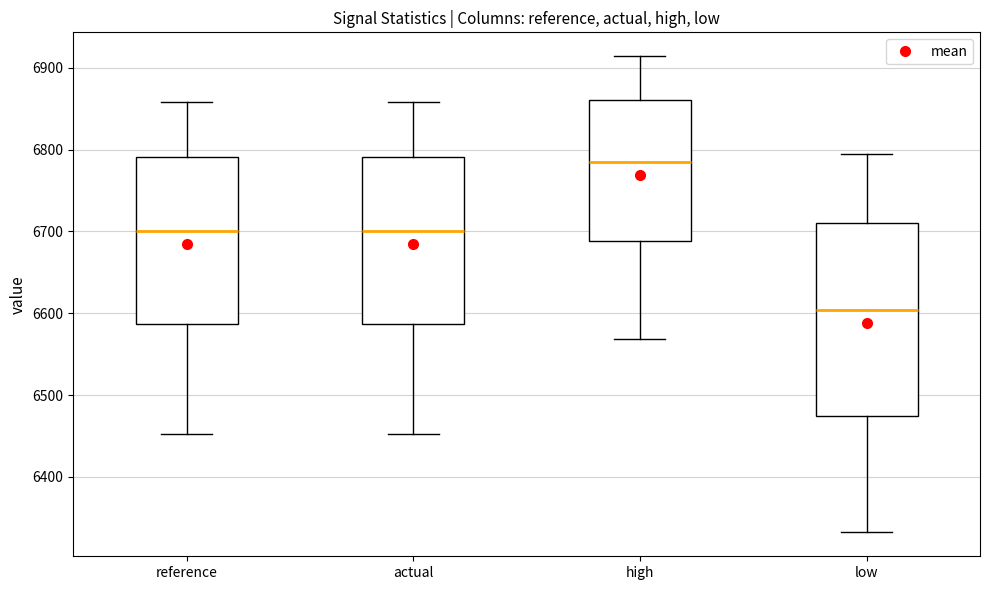

Where does the median line of the box for high sit on the y-axis? The values are not printed on the chart, so give them approximately, as read against the axis.

6790